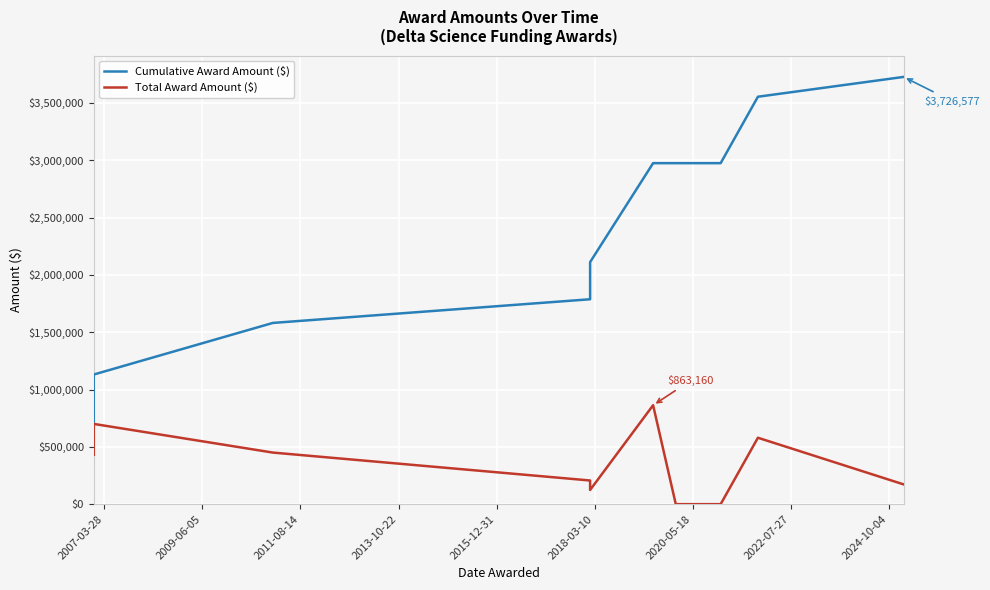

What is the difference between the maximum and second lowest values in the Total Award Amount ($) series?

863160